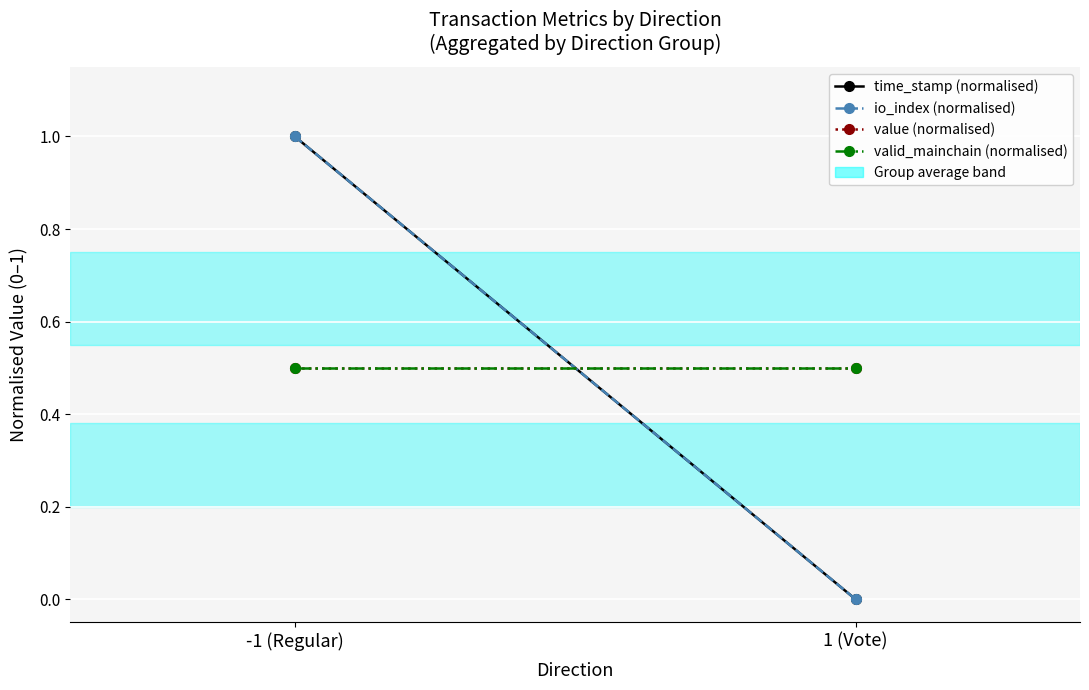

Which category has the lowest value in the value (normalised) series?

-1 (Regular)